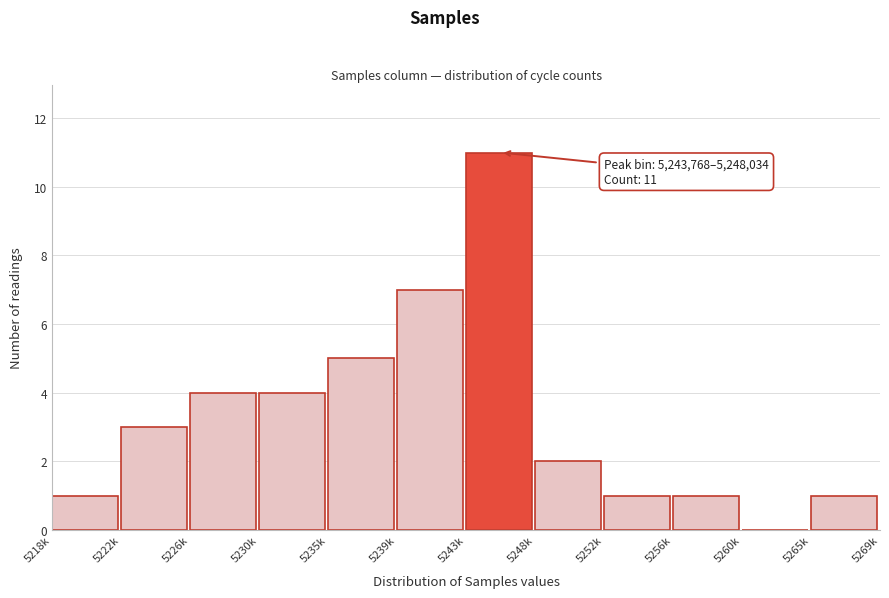

True or false: the data shows 1 at 5265k.

True